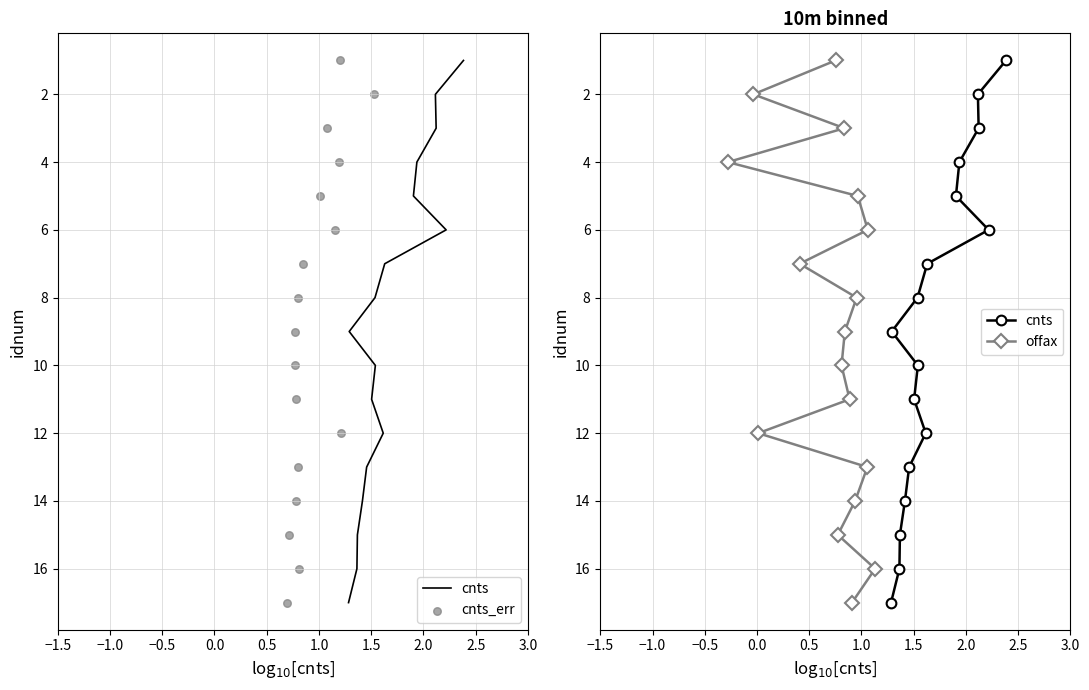

Which series has the largest total across all categories?

cnts